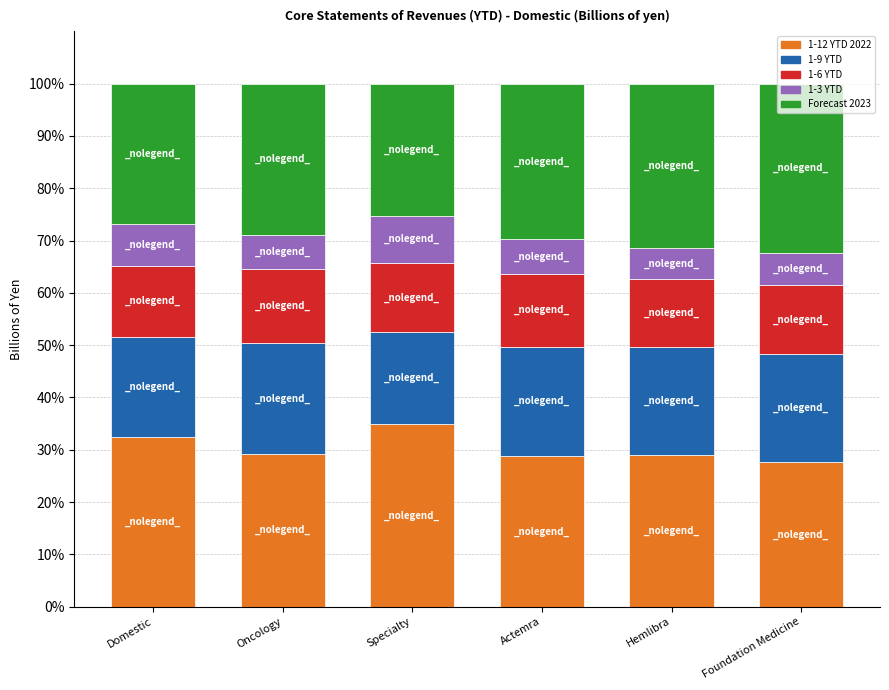

The value of 1-12 YTD 2022 at Foundation Medicine is 43.3. True or false?

False